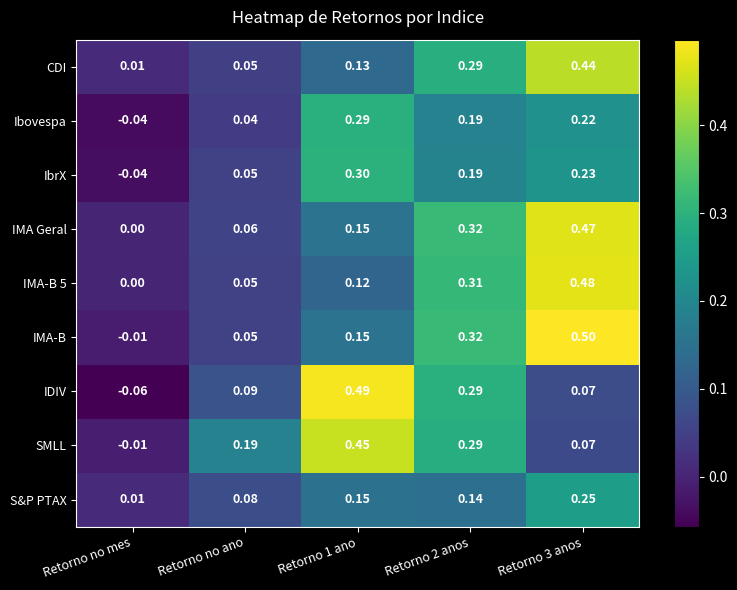

Is the value of IDIV at Retorno no mes greater than the value of Ibovespa at Retorno no mes?

No